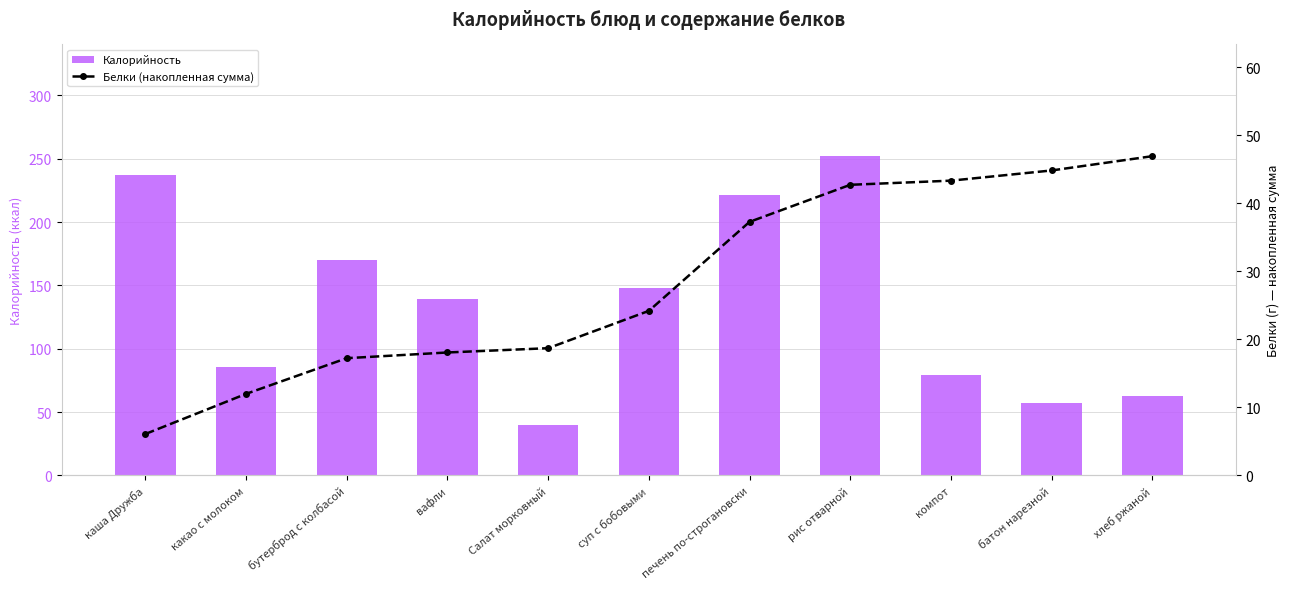

The Калорийность series shows 63.0 at хлеб ржаной. True or false?

True